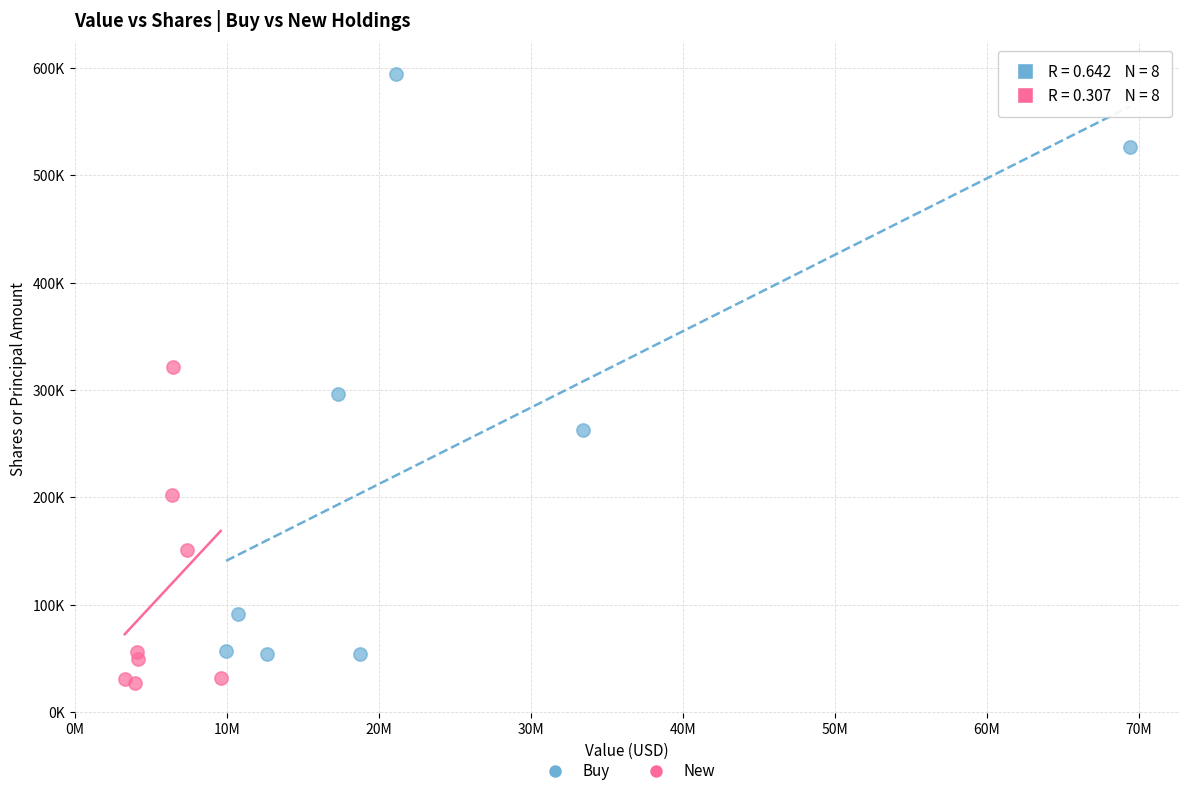

What are all the series names shown in the legend?

Buy, New